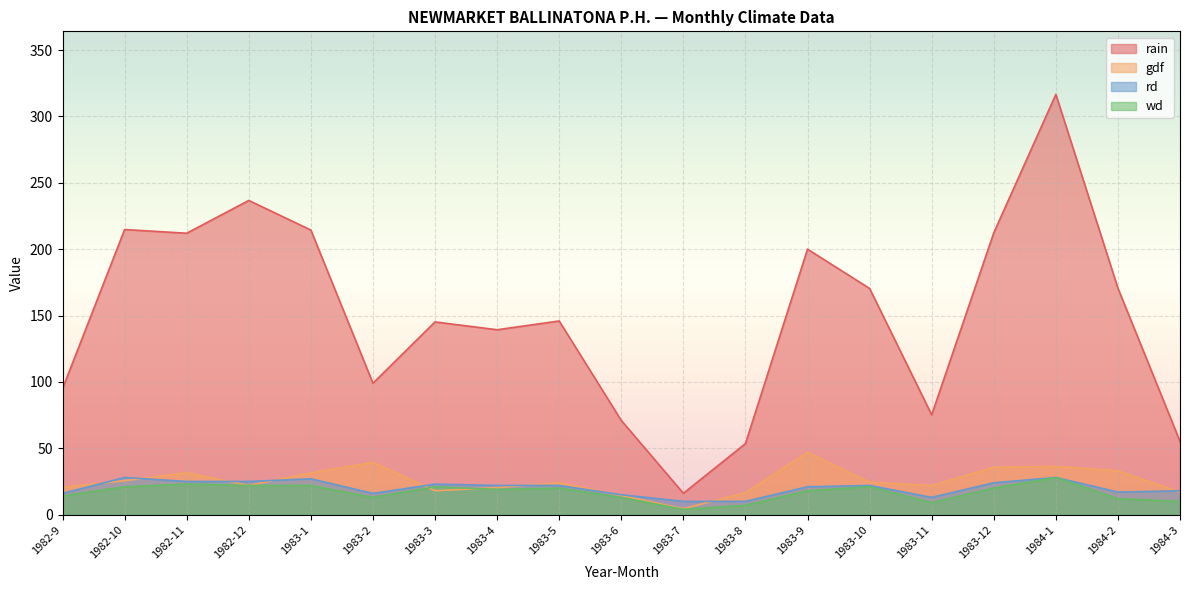

True or false: rain has more than 2 points higher than both neighbors.

True